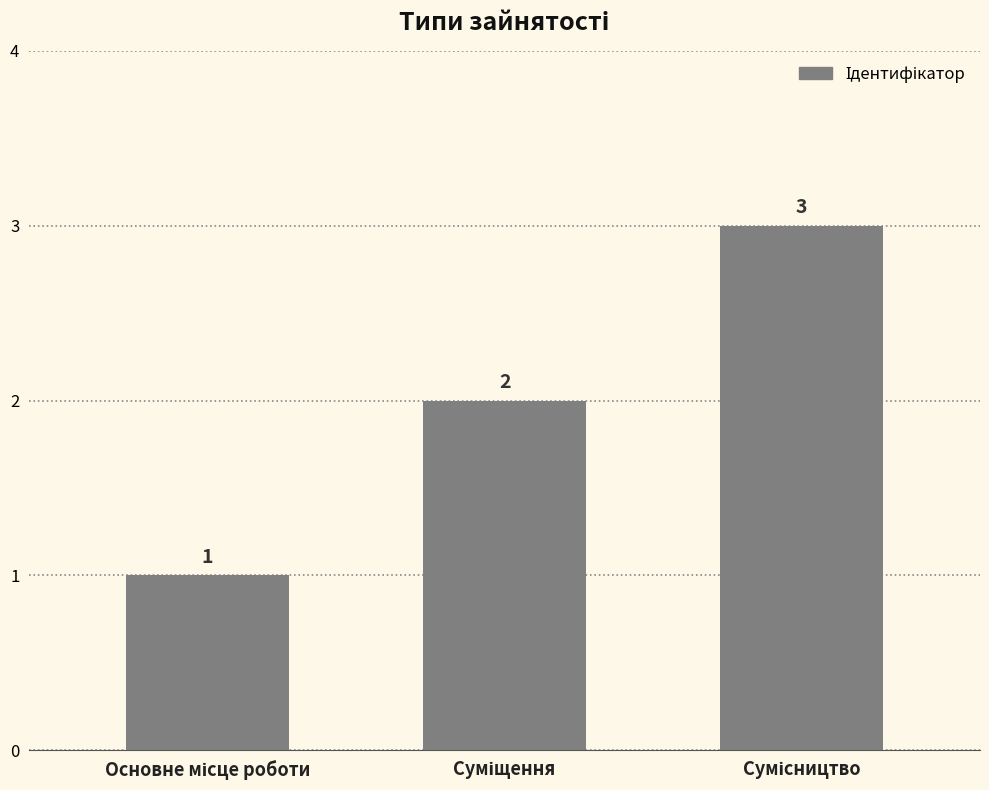

What is the value of the 3rd bar from the left?

3